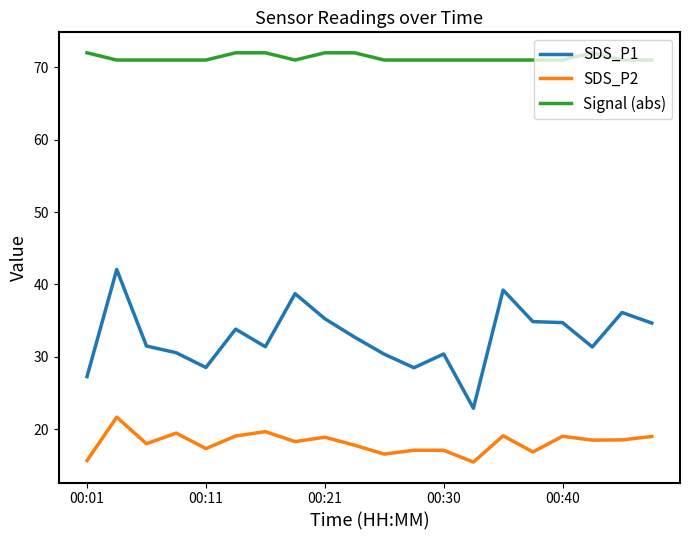

Count the number of data series in this chart.

3